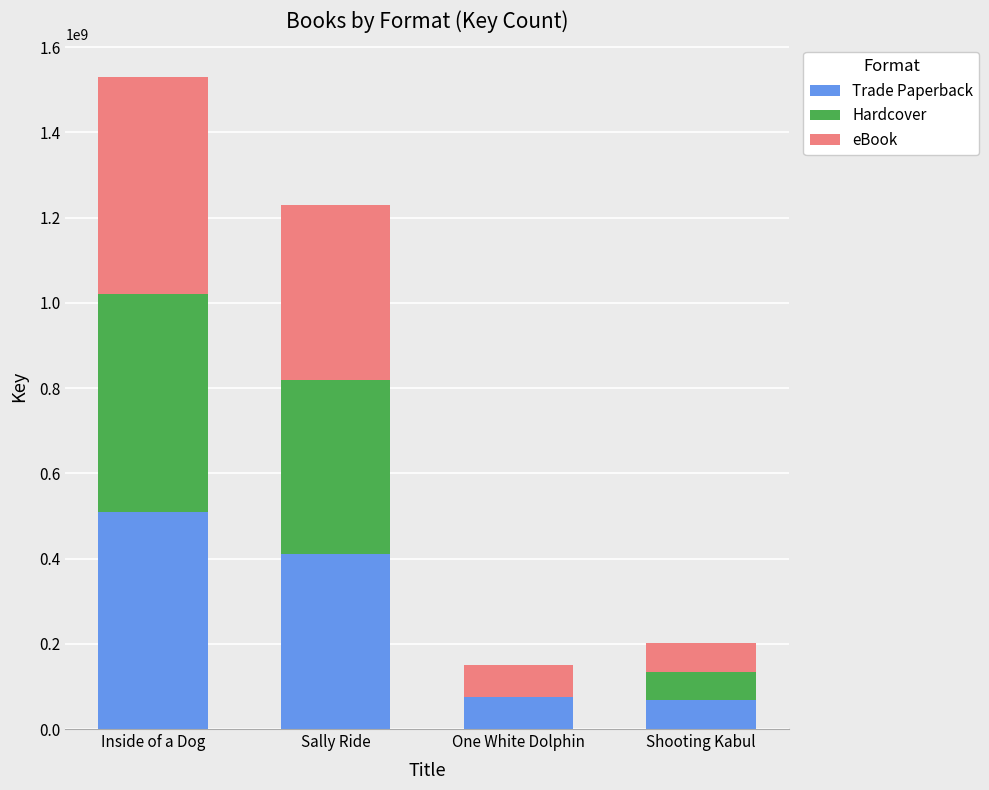

What is the total value across all series at Shooting Kabul?

202026006